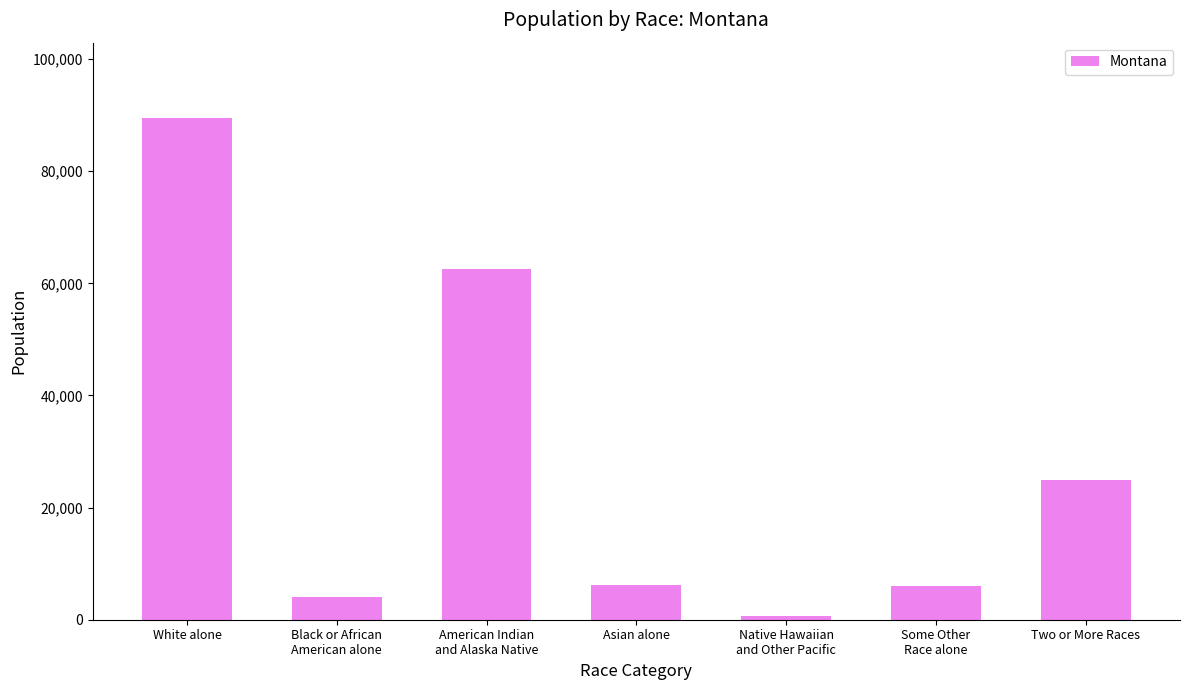

Is it true that the value at American Indian
and Alaska Native is 85944?

False